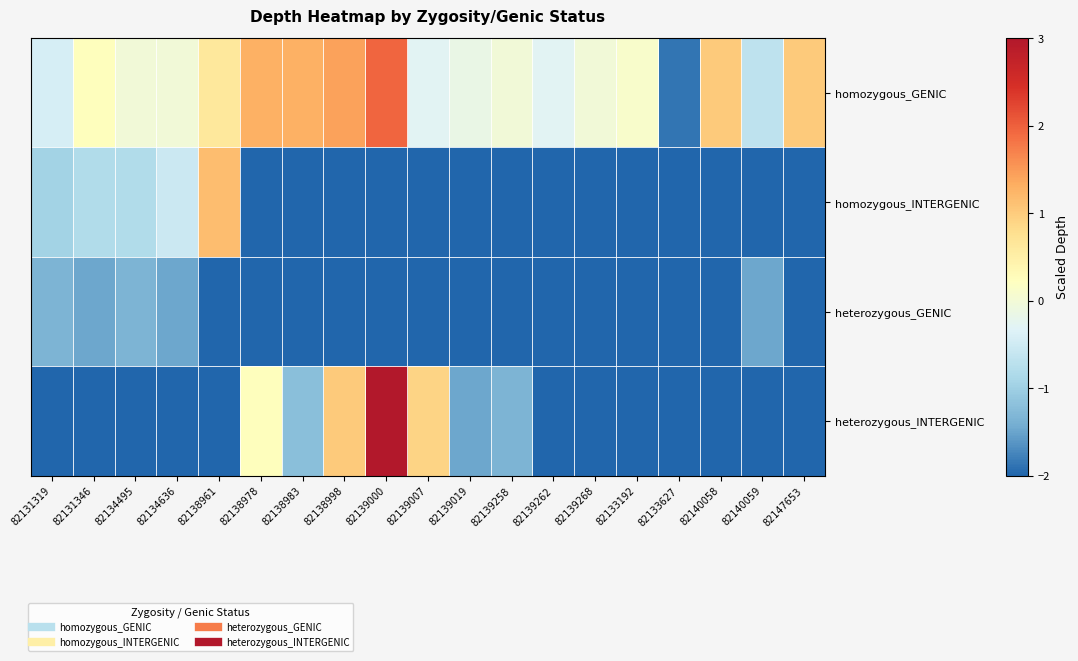

Rank the series at 82138961 from highest to lowest value.

homozygous_INTERGENIC, homozygous_GENIC, heterozygous_GENIC, heterozygous_INTERGENIC